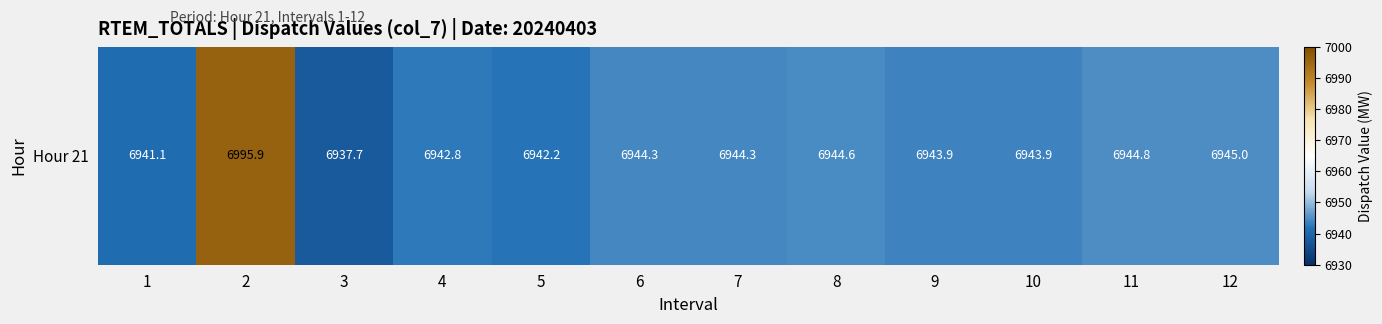

Count the number of values greater than 6944.

6